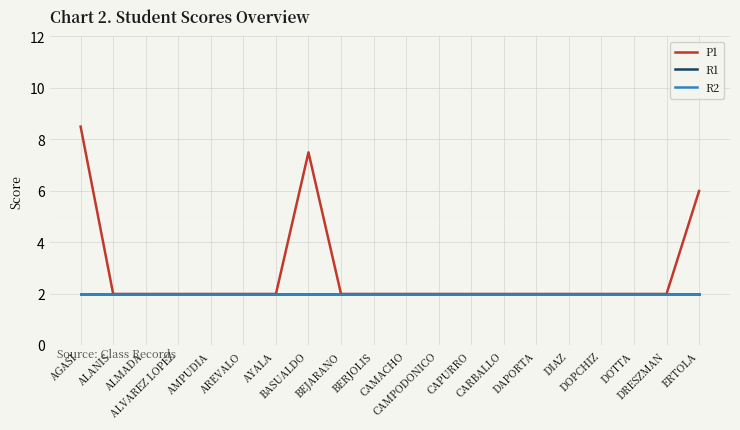

How many interior local peaks does the P1 series have?

1